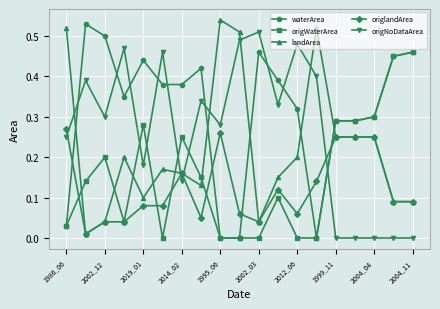

Rank the series by their average value, from lowest to highest.

origlandArea, origWaterArea, landArea, origNoDataArea, waterArea